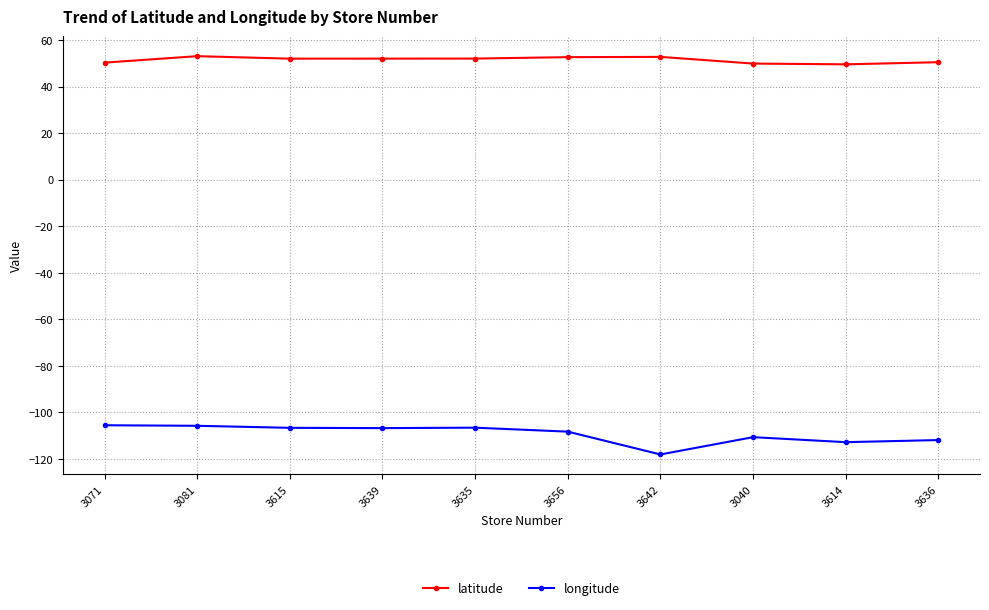

What are all the series names shown in the legend?

latitude, longitude